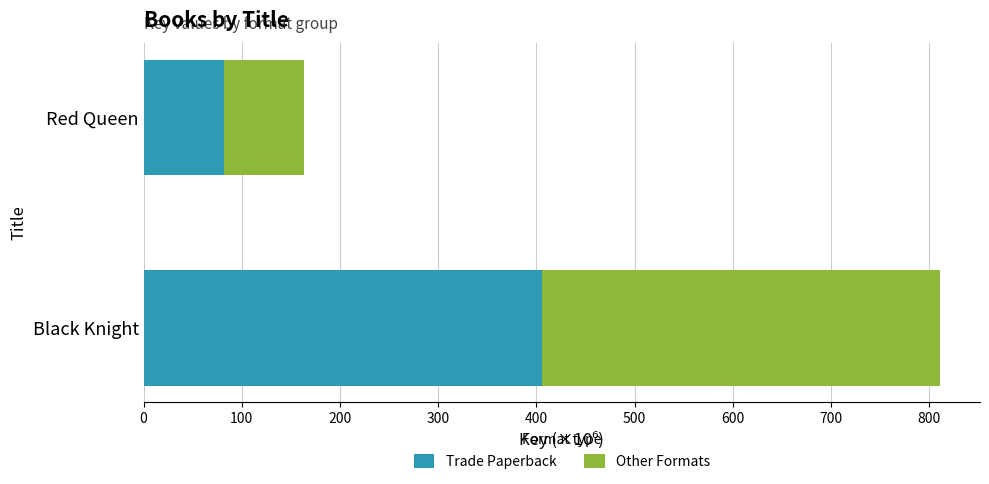

How many values in the Trade Paperback series are below 405?

1